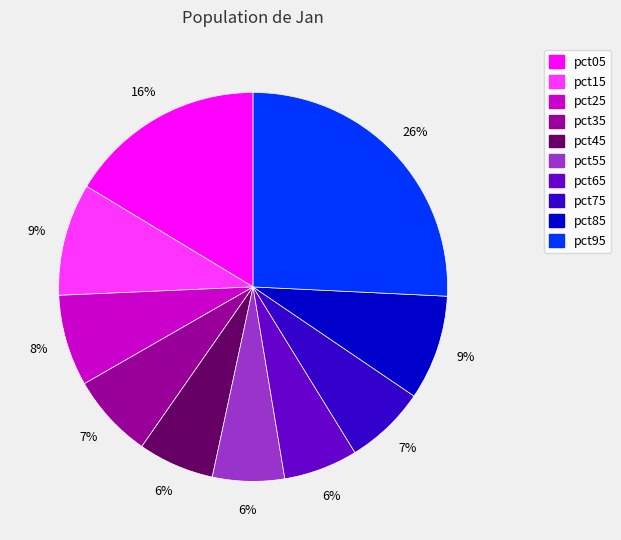

How many segments does this pie chart have?

10